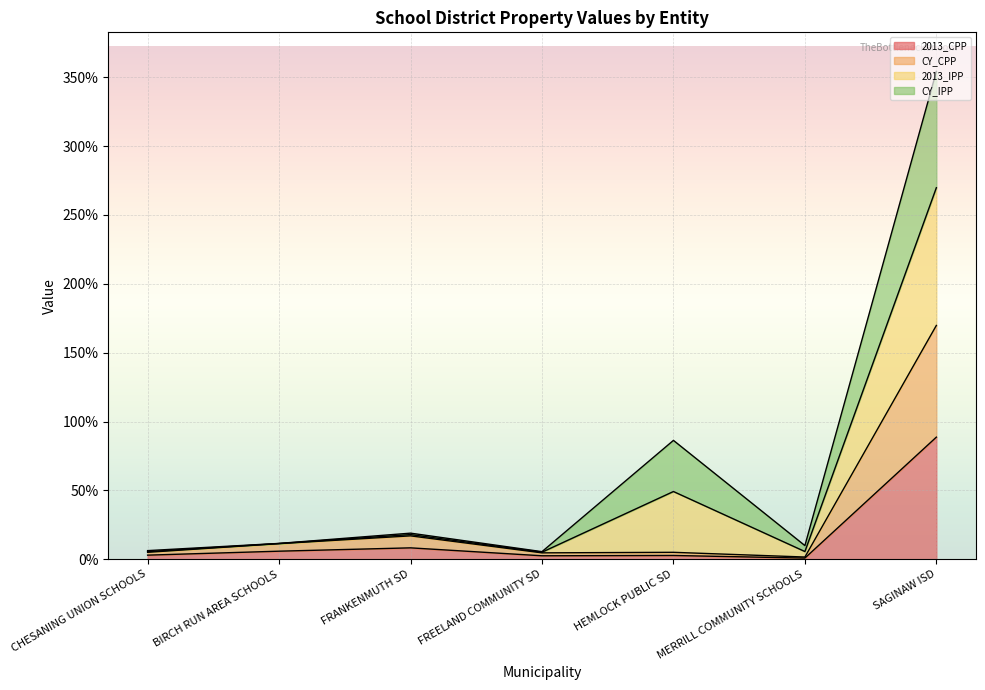

True or false: 2013_CPP and CY_CPP intersect in this chart.

False